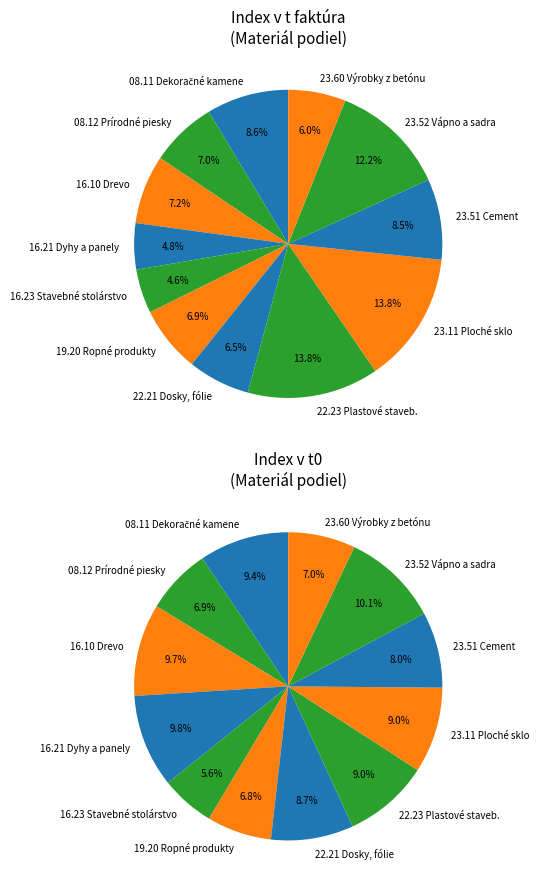

To the nearest percent, what portion does 16.23 Ostatné výrobky stavebného stolárstva represent?

5%